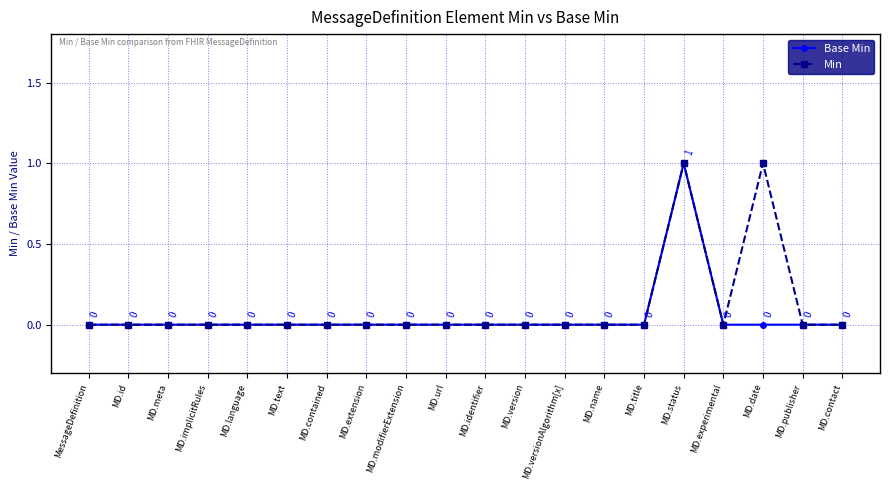

Which series has the largest total across all categories?

Min